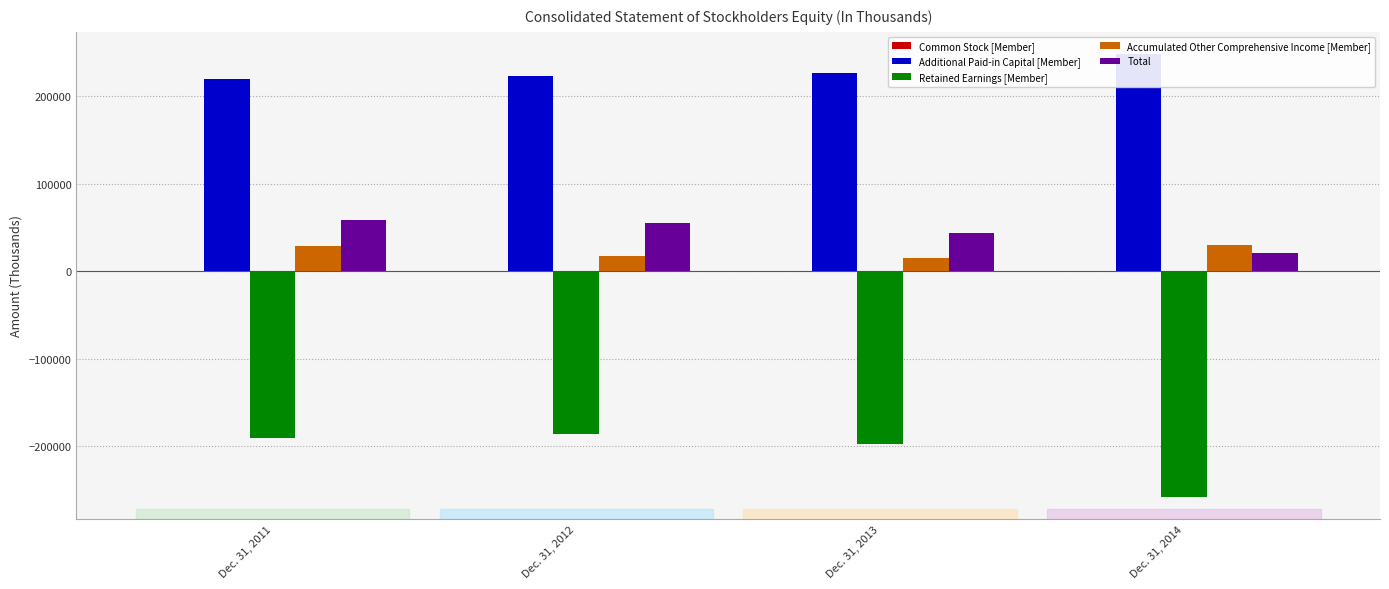

Between Dec. 31, 2011 and Dec. 31, 2013, which series saw the biggest shift?

Total